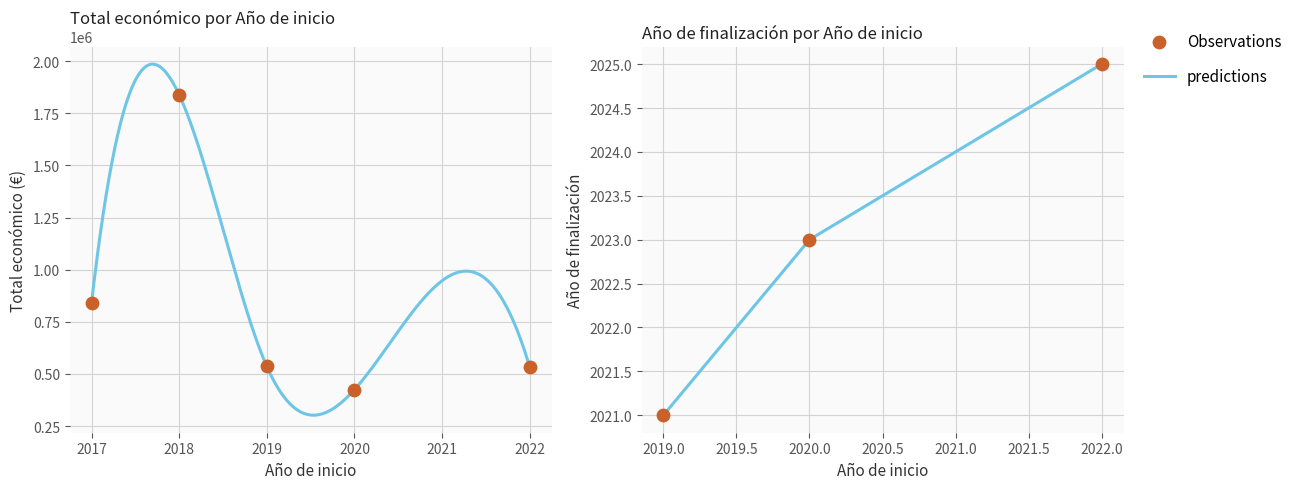

Which series has the largest total across all categories?

predictions